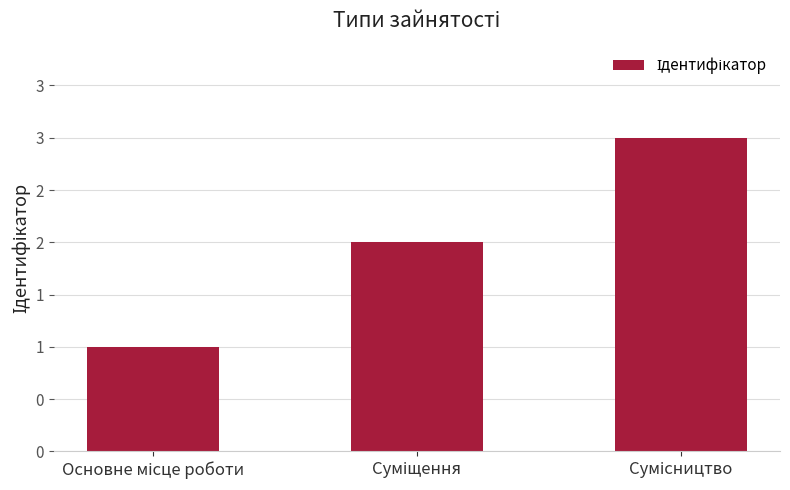

Does the chart contain any negative values?

No